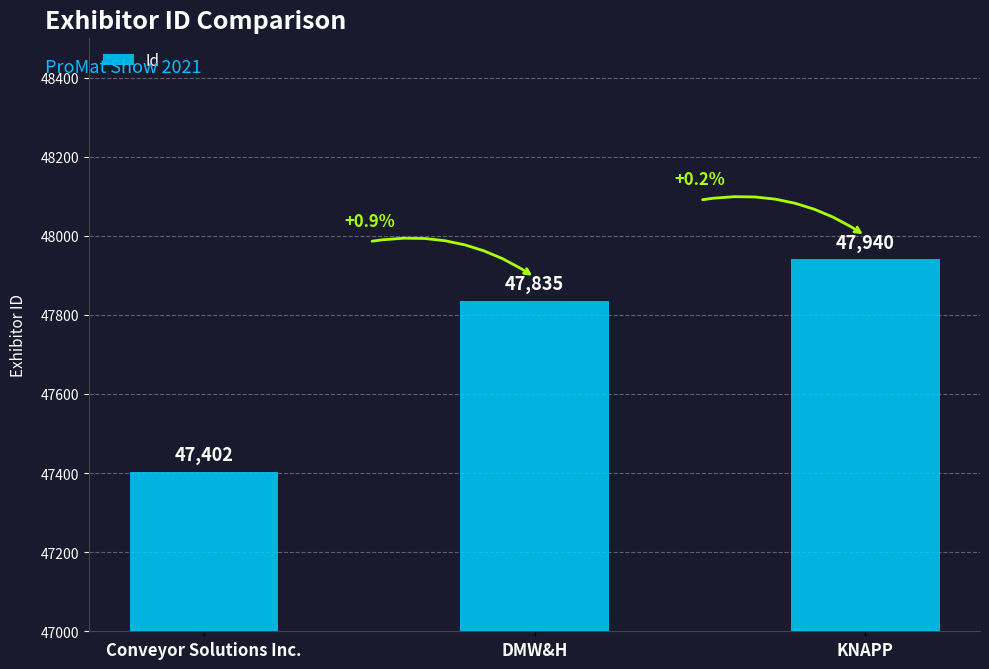

What is the difference between the maximum and minimum values?

538